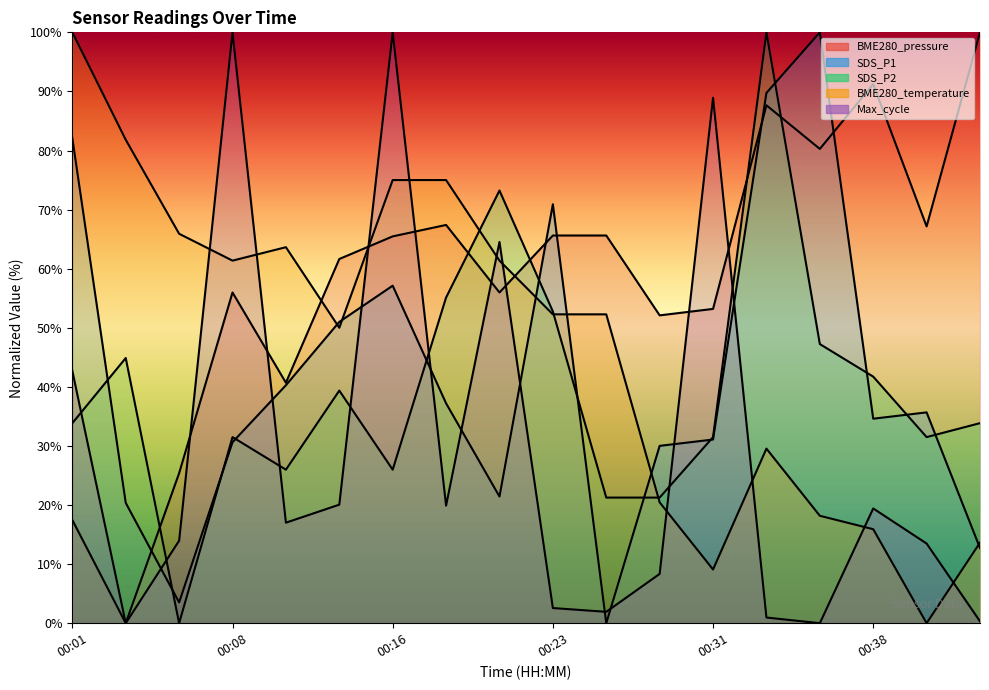

The value of BME280_temperature at 00:43 is 13.6. True or false?

True